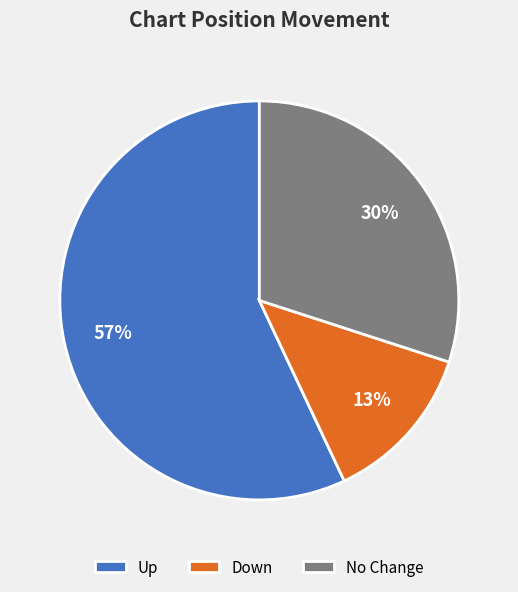

True or false: No Change accounts for 30% of the total.

True